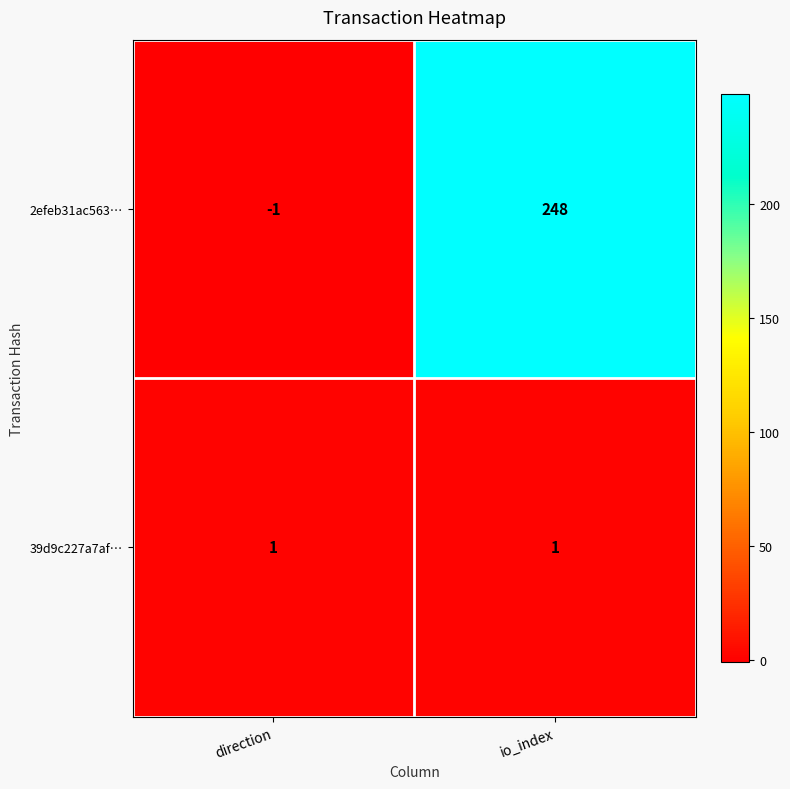

List the series in order of their peak value, highest first.

2efeb31ac563…, 39d9c227a7af…